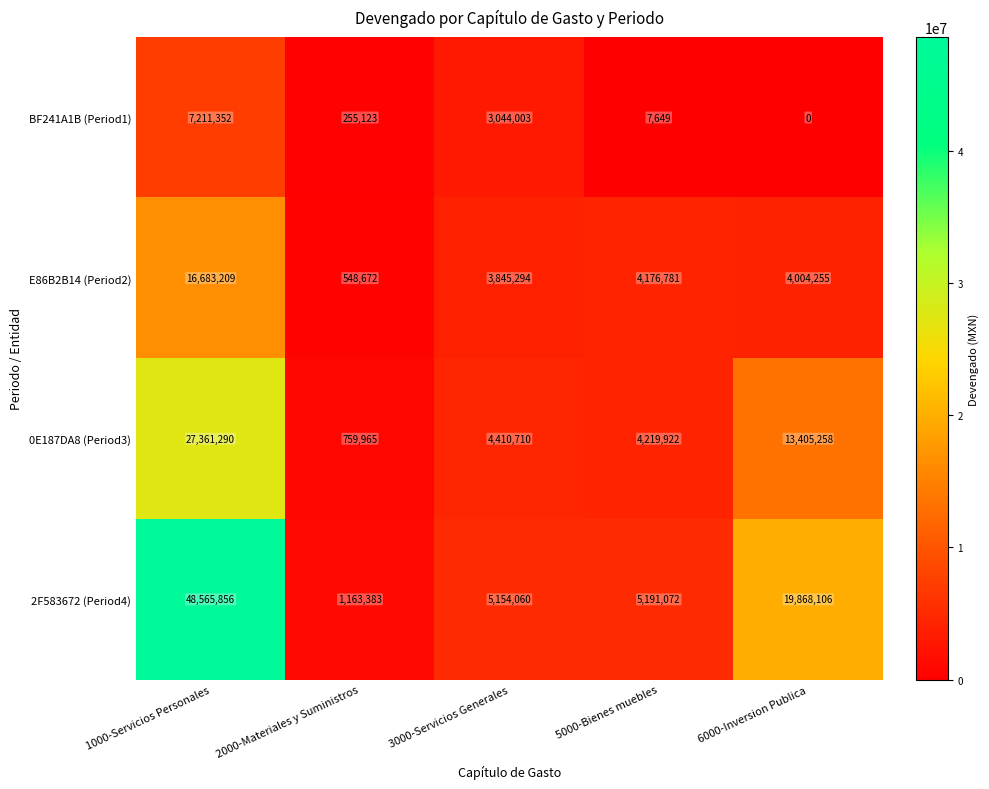

At 2000-Materiales y Suministros, list the series in order from largest to smallest.

2F583672 (Period4), 0E187DA8 (Period3), E86B2B14 (Period2), BF241A1B (Period1)